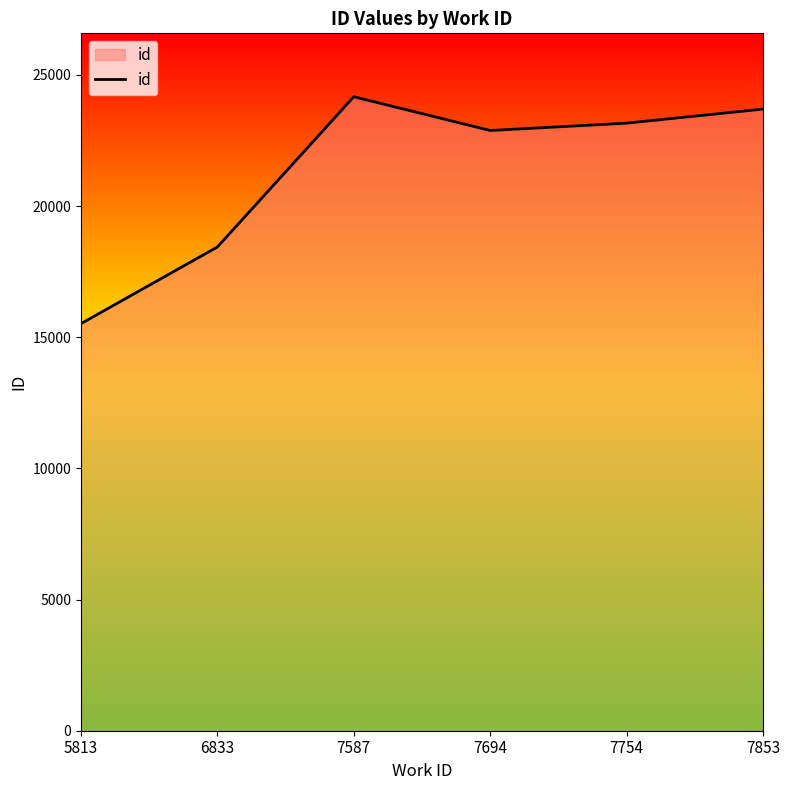

What is the change in value from 5813 to 7587?

+8647.7